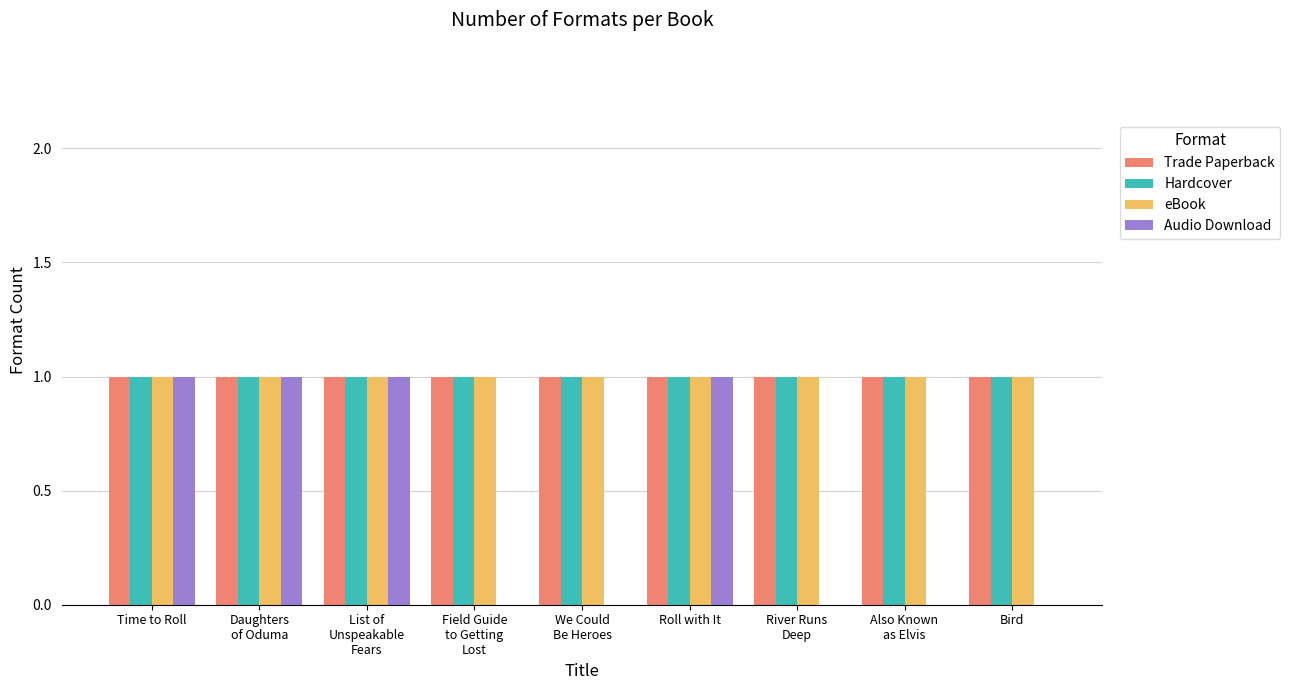

Is it true that Hardcover equals 2 at Roll with It?

False